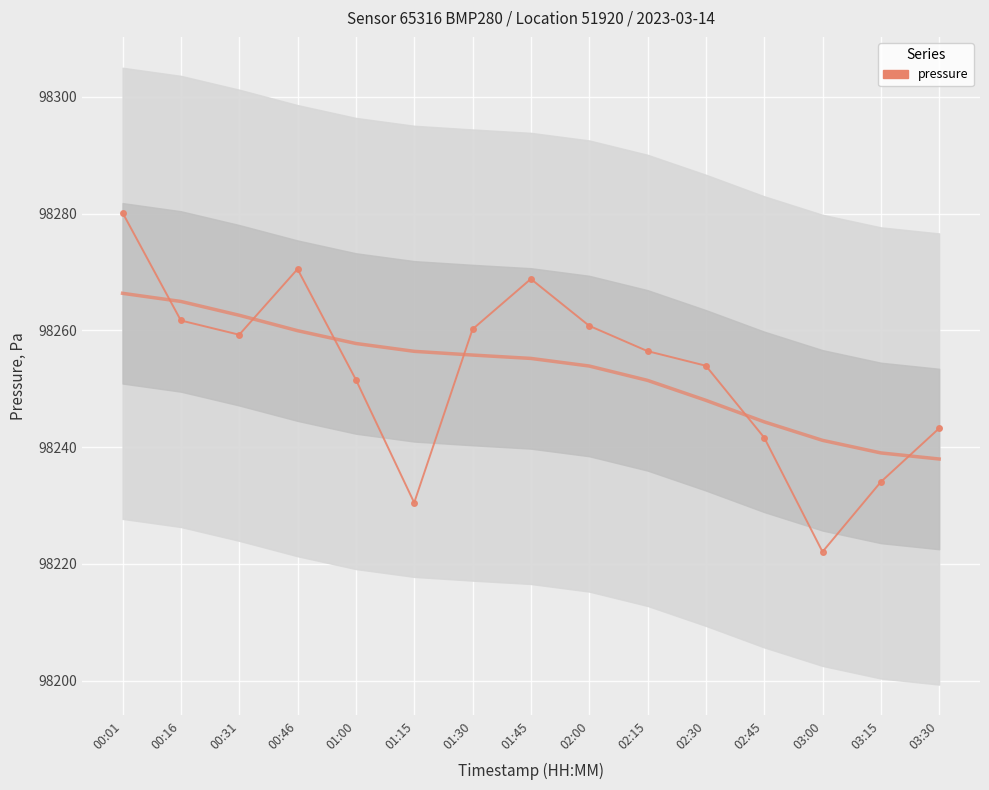

At which label does the data first exceed 98256?

00:01